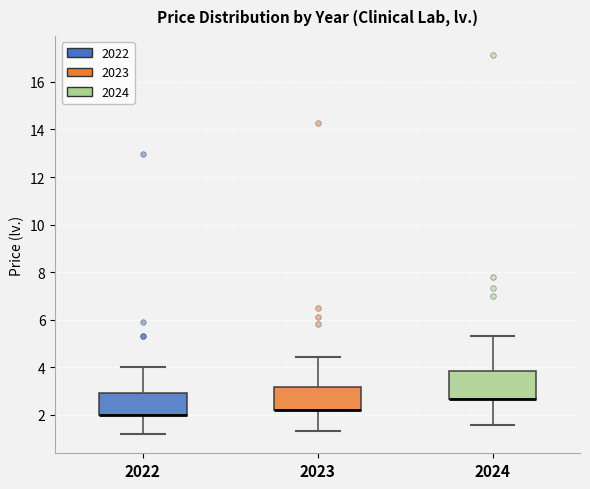

Reading left to right, transcribe this box plot: for each box, give where its median line is, the range the box spans, and where its two whiskers end, as read against the y-axis. The values are not printed on the chart, so give them approximately, as read against the axis.

2022: median 2.0 (drawn on the box's lower edge), box 2.0 to 3.0, whiskers 1.2 to 4.0
2023: median 2.2 (drawn on the box's lower edge), box 2.2 to 3.2, whiskers 1.4 to 4.4
2024: median 2.6 (drawn on the box's lower edge), box 2.6 to 3.8, whiskers 1.6 to 5.4